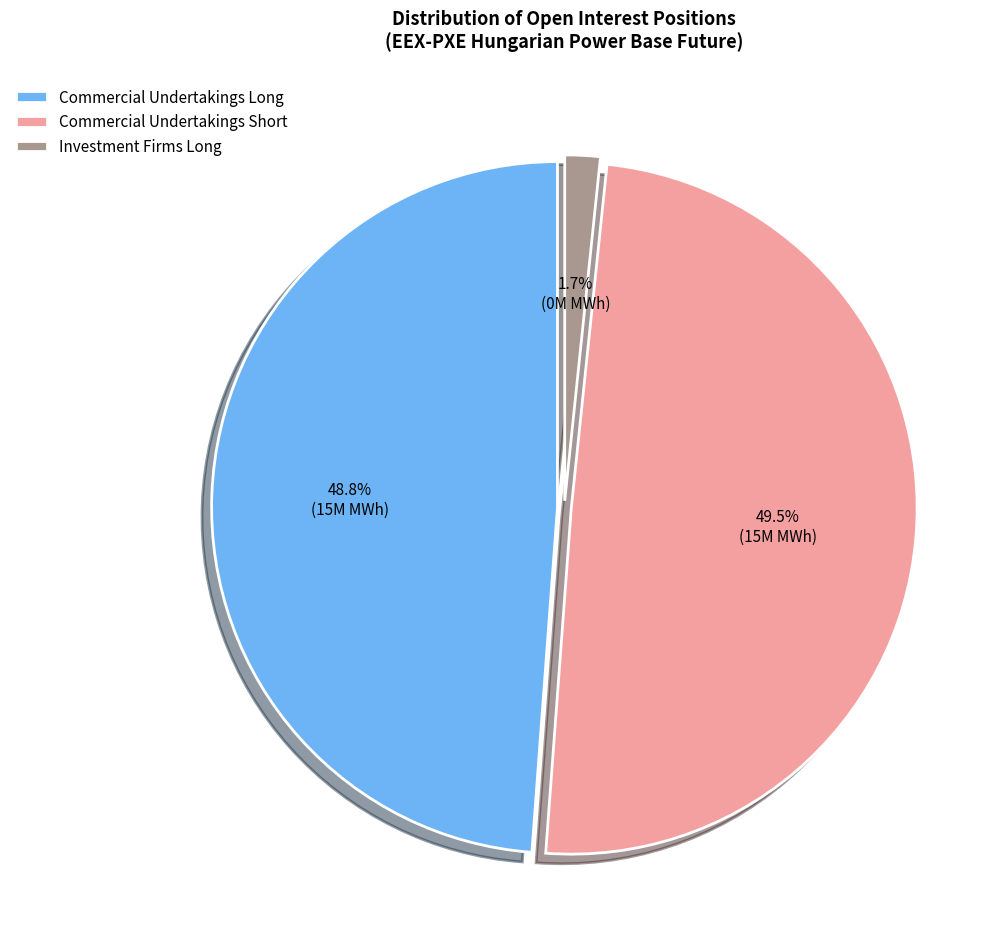

Rank the categories by value from highest to lowest.

Commercial Undertakings Short, Commercial Undertakings Long, Investment Firms Long